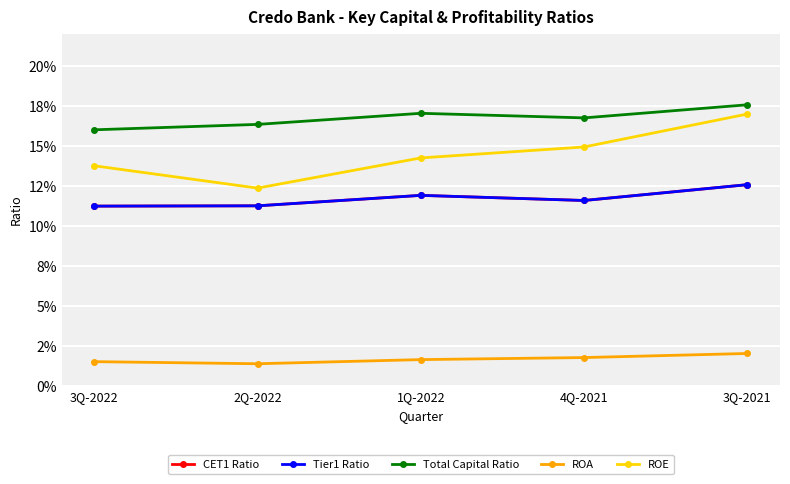

Reading left to right, what are all the values shown in this chart?

CET1 Ratio: 3Q-2022=0.1	2Q-2022=0.1	1Q-2022=0.1	4Q-2021=0.1	3Q-2021=0.1
Tier1 Ratio: 3Q-2022=0.1	2Q-2022=0.1	1Q-2022=0.1	4Q-2021=0.1	3Q-2021=0.1
Total Capital Ratio: 3Q-2022=0.2	2Q-2022=0.2	1Q-2022=0.2	4Q-2021=0.2	3Q-2021=0.2
ROA: 3Q-2022=0.0	2Q-2022=0.0	1Q-2022=0.0	4Q-2021=0.0	3Q-2021=0.0
ROE: 3Q-2022=0.1	2Q-2022=0.1	1Q-2022=0.1	4Q-2021=0.1	3Q-2021=0.2